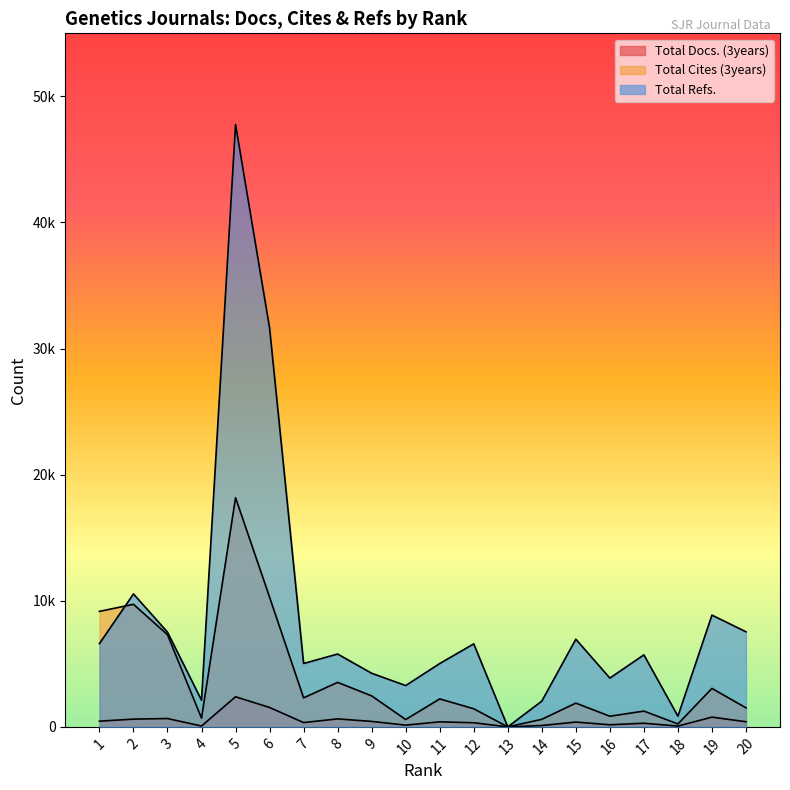

Reading right to left, extract all data points from this chart.

Total Docs. (3years): 20=405	19=772	18=62	17=289	16=166	15=381	14=109	13=0	12=326	11=399	10=137	9=432	8=632	7=340	6=1538	5=2386	4=68	3=660	2=614	1=452
Total Cites (3years): 20=1509	19=3049	18=231	17=1251	16=843	15=1883	14=597	13=0	12=1434	11=2216	10=582	9=2456	8=3527	7=2300	6=10285	5=18171	4=688	3=7308	2=9720	1=9157
Total Refs.: 20=7538	19=8863	18=848	17=5710	16=3868	15=6950	14=2041	13=0	12=6583	11=5022	10=3276	9=4250	8=5776	7=5027	6=31628	5=47769	4=2114	3=7510	2=10544	1=6603